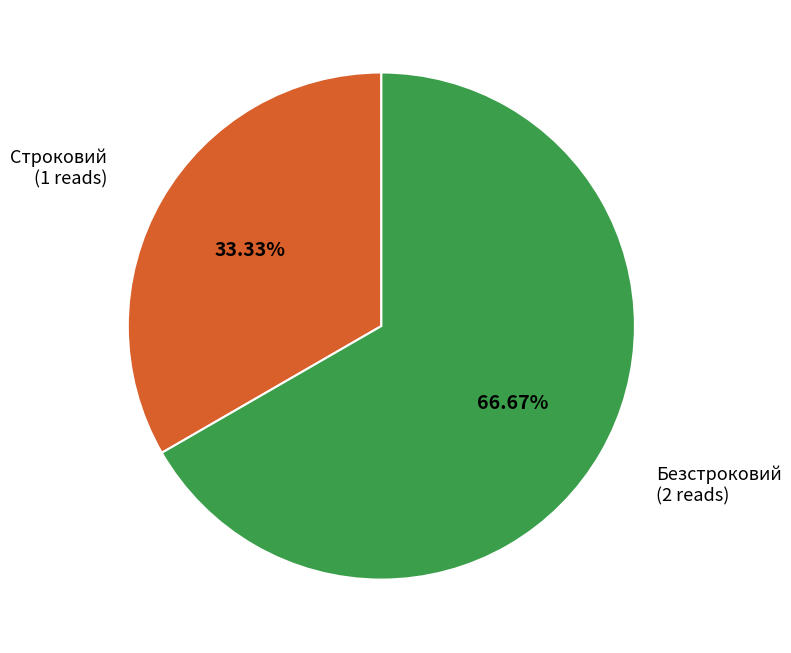

Is there a majority slice in this chart?

Yes